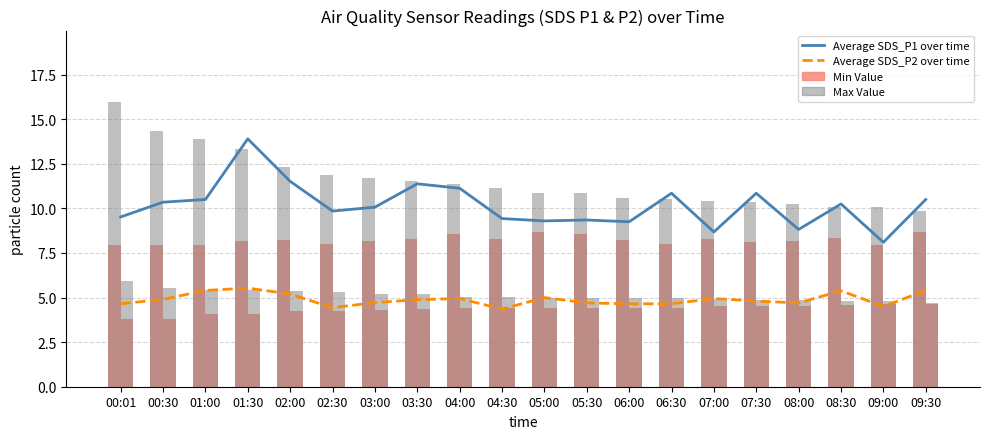

Between 03:30 and 09:00, which is larger?

03:30